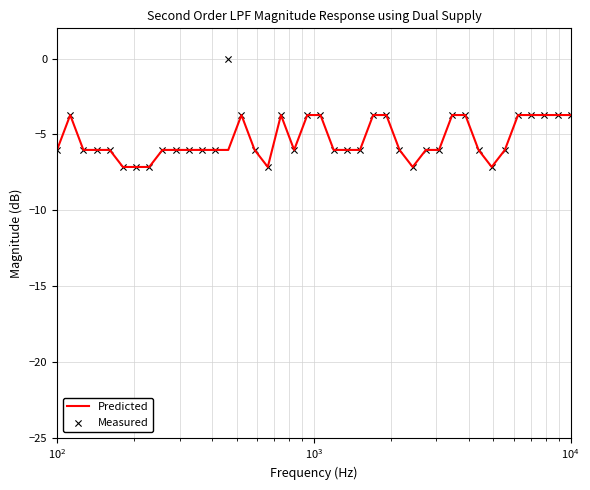

Which series reaches the minimum Y coordinate?

Predicted